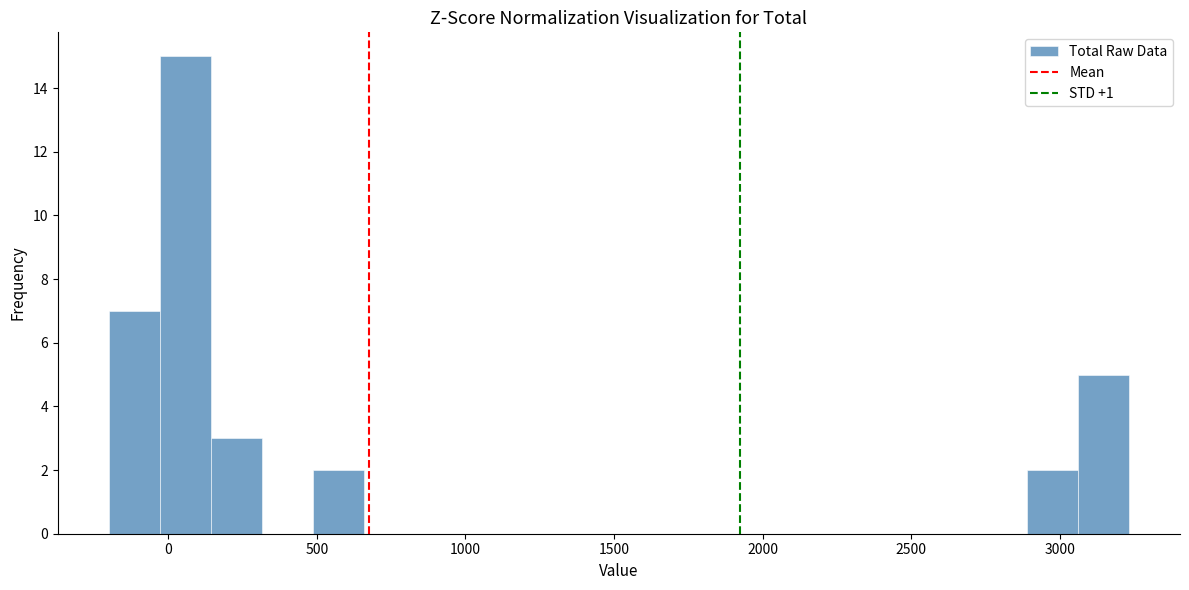

Read against the x-axis, roughly where is the centre of the tallest bar?

50